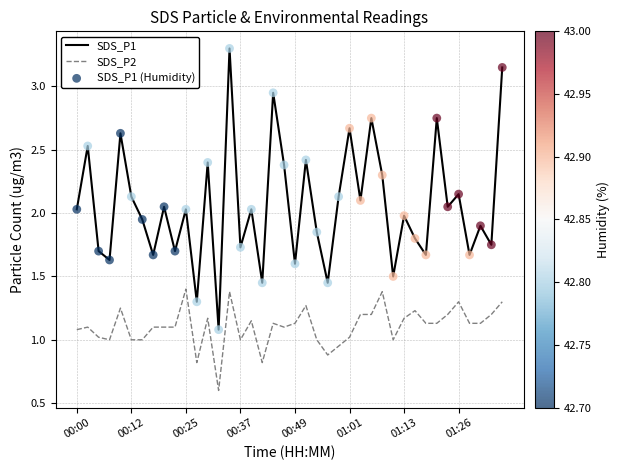

Which series has the largest range (max minus min)?

SDS_P1